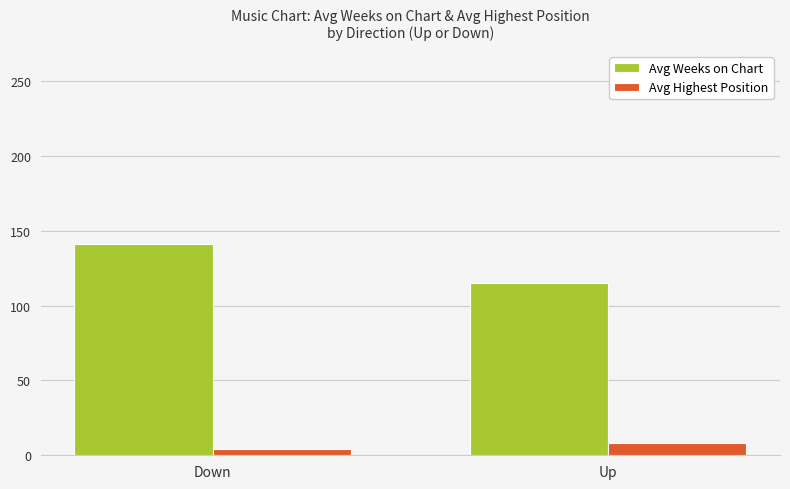

What is the average value of the Avg Weeks on Chart series?

128.2